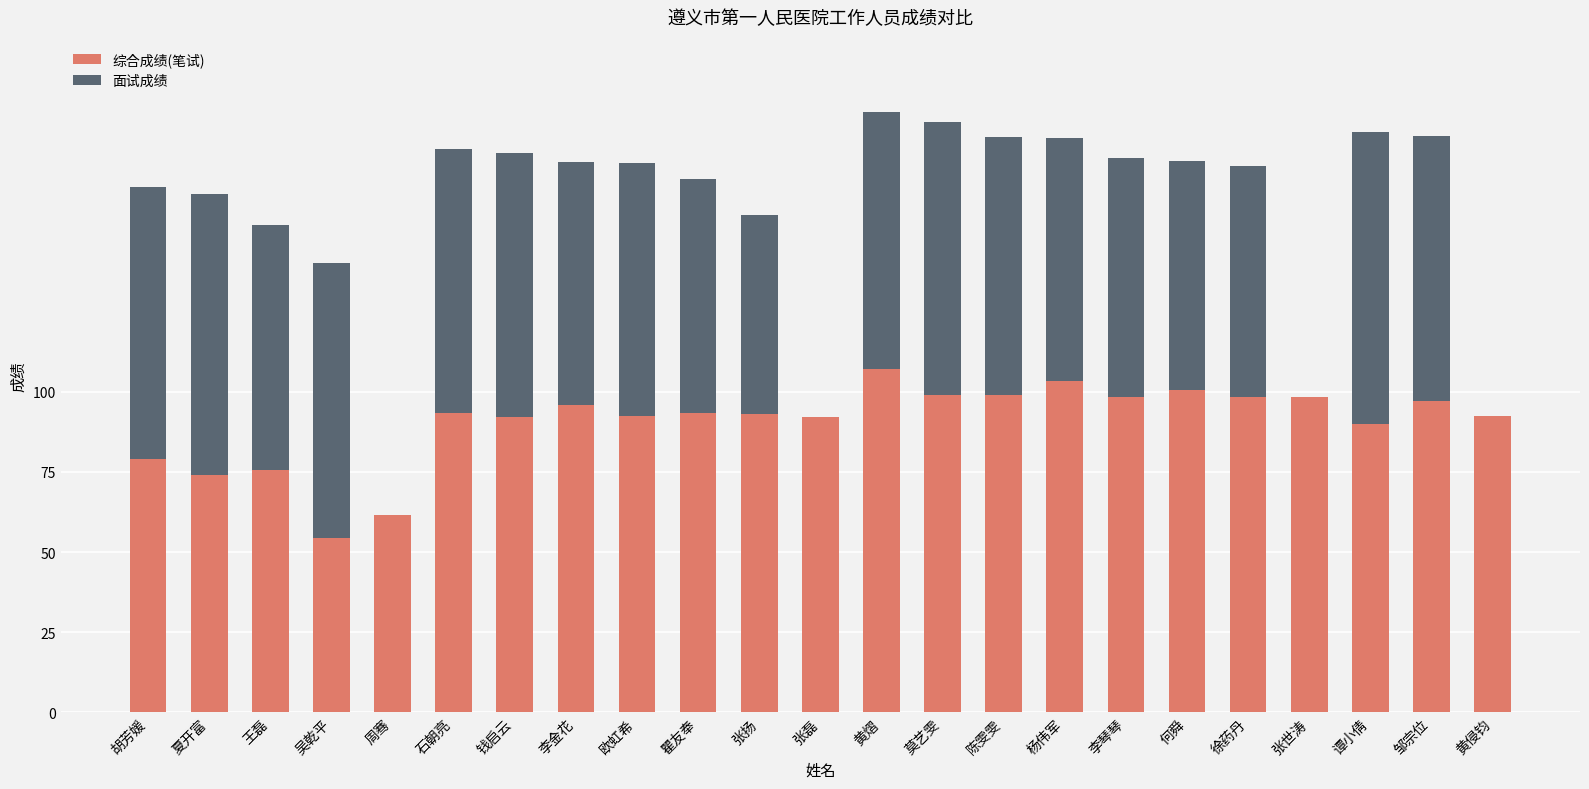

What is the highest value of the 综合成绩(笔试) series?

107.0